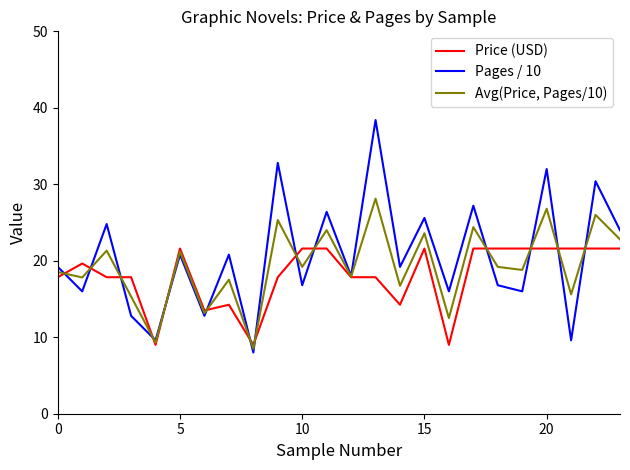

What is the greatest value displayed?

38.4